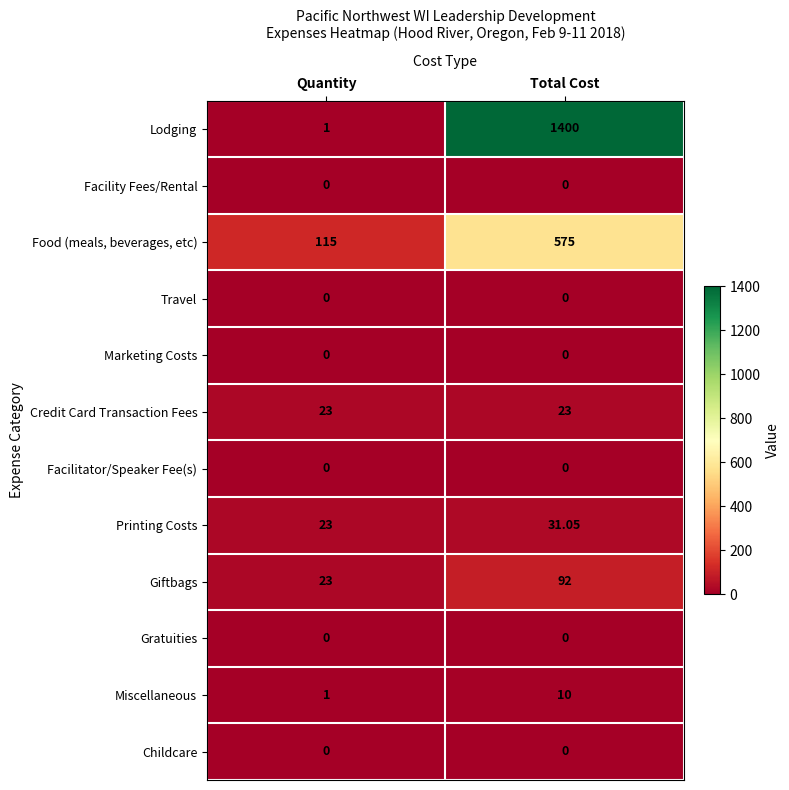

Which category has the highest value across all series?

Total Cost